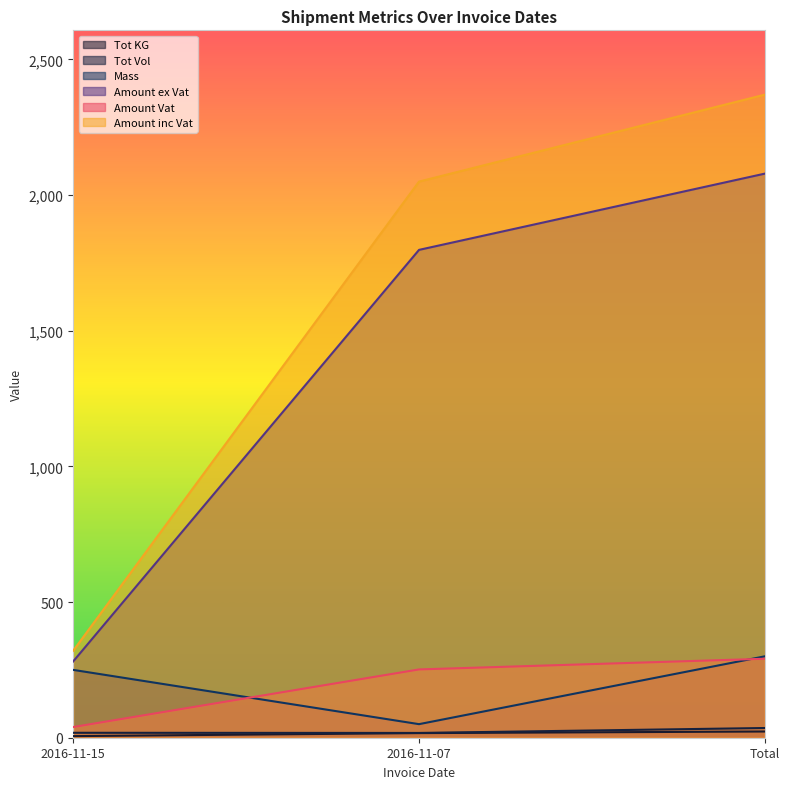

What is the sum of all Amount Vat values?

582.1